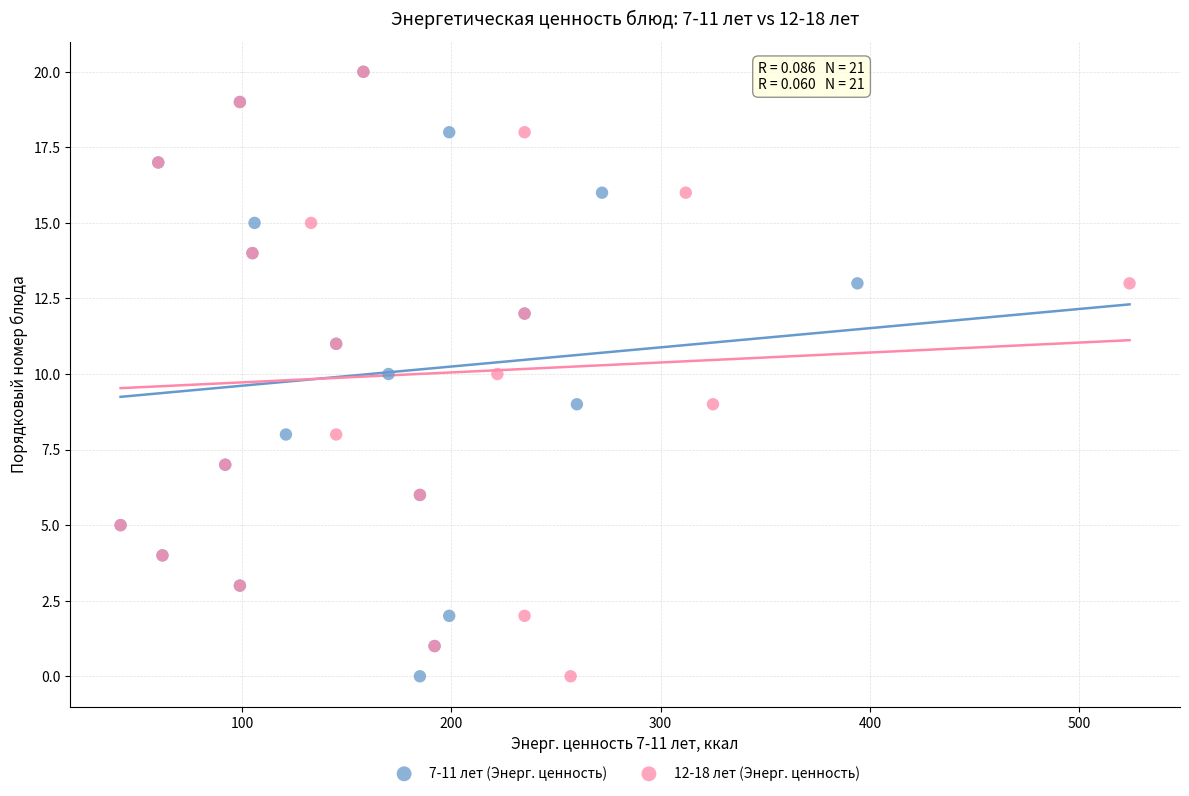

What are all the series names shown in the legend?

7-11 лет (Энерг. ценность), 12-18 лет (Энерг. ценность)